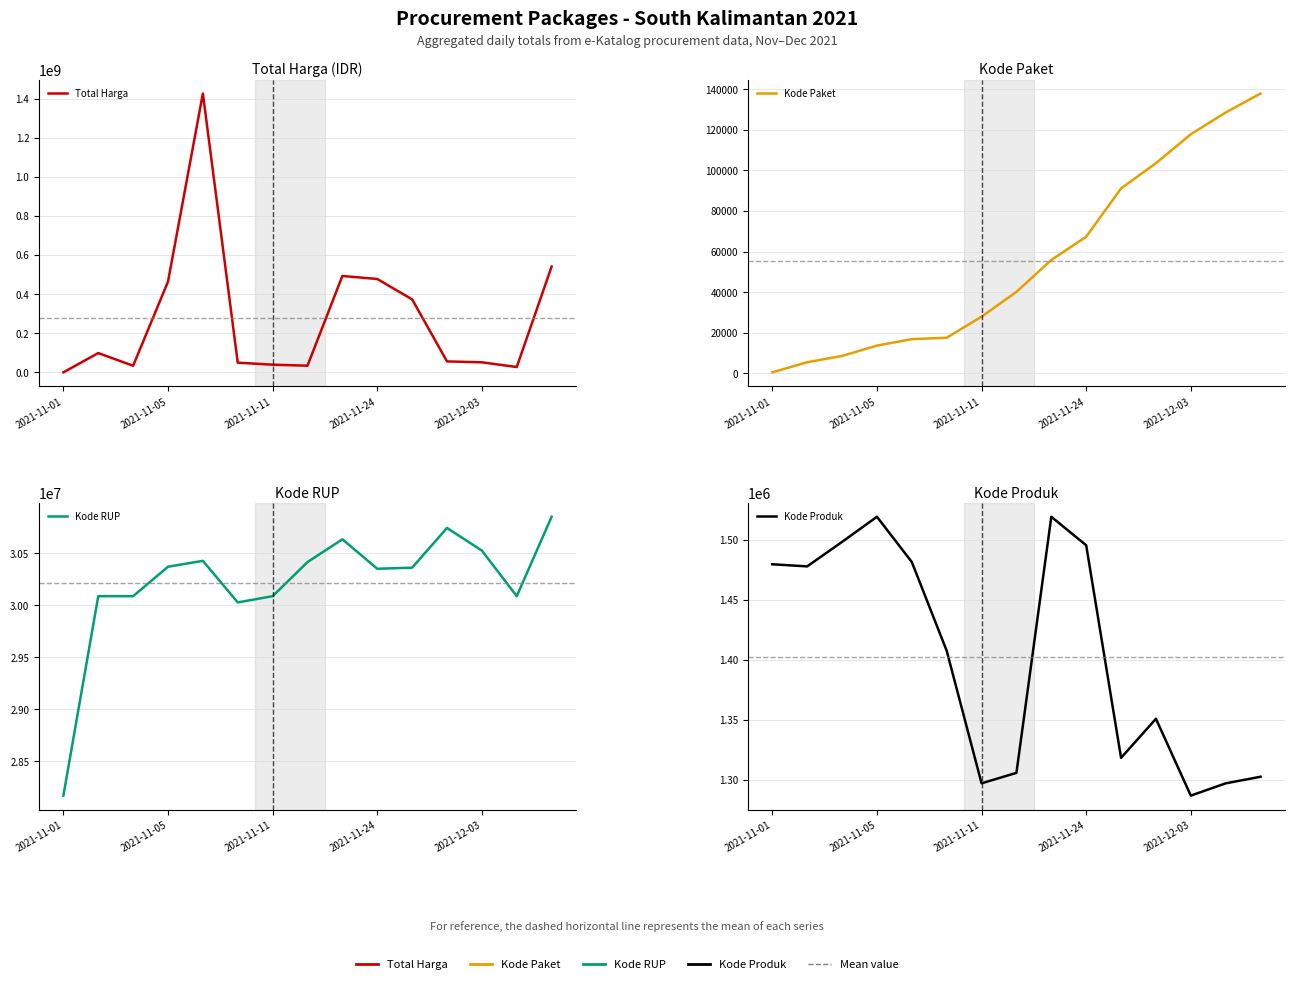

What is the lowest value of the Kode Paket series?

464